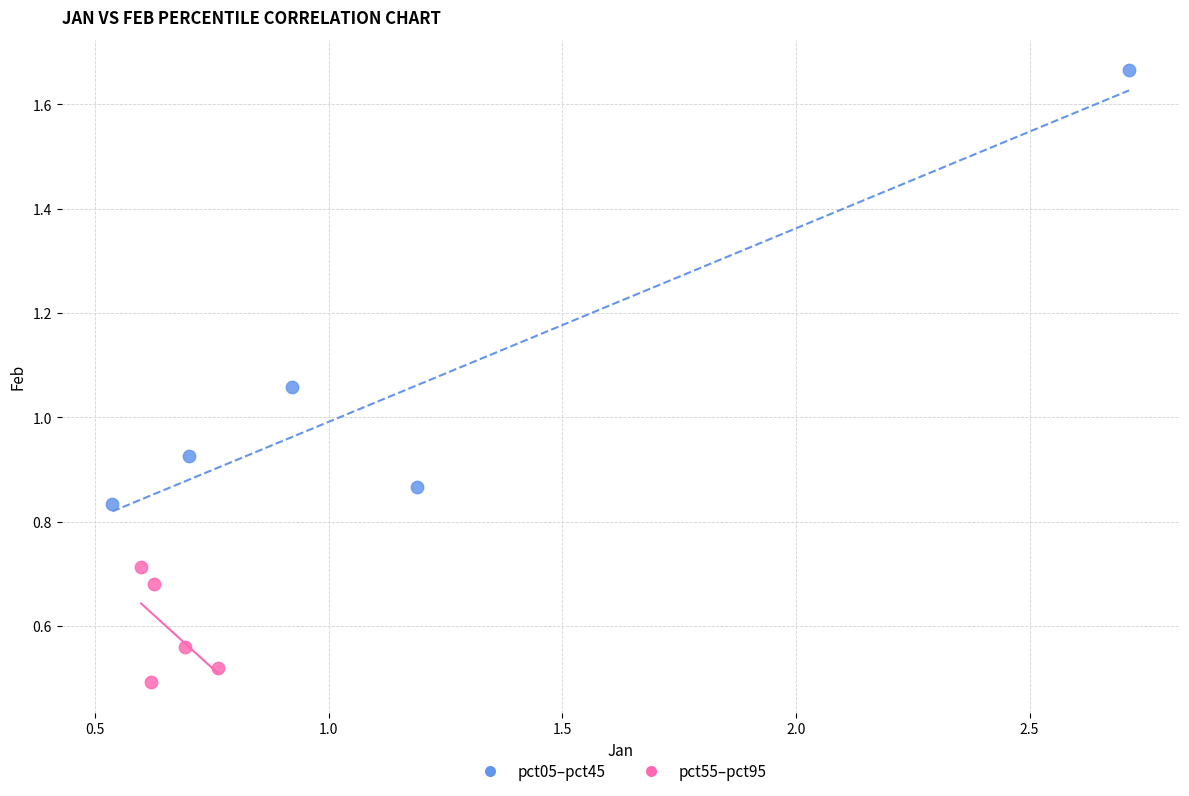

What are all the series names shown in the legend?

pct05–pct45, pct55–pct95